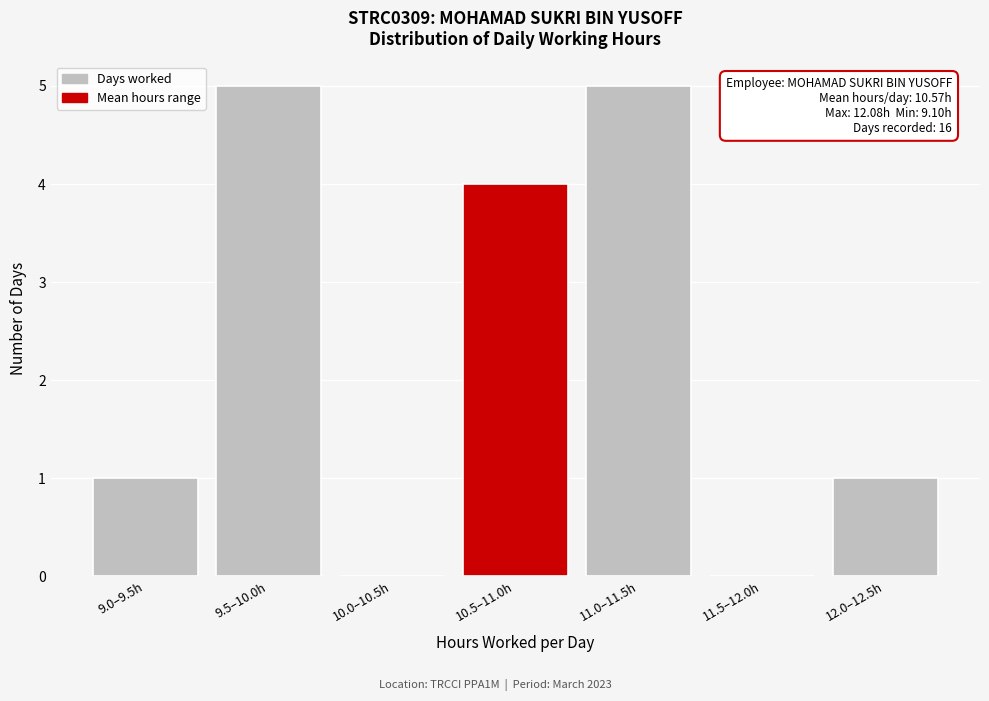

Reading right to left, extract all data points from this chart.

12.0–12.5h=1	11.5–12.0h=0	11.0–11.5h=5	10.5–11.0h=4	10.0–10.5h=0	9.5–10.0h=5	9.0–9.5h=1